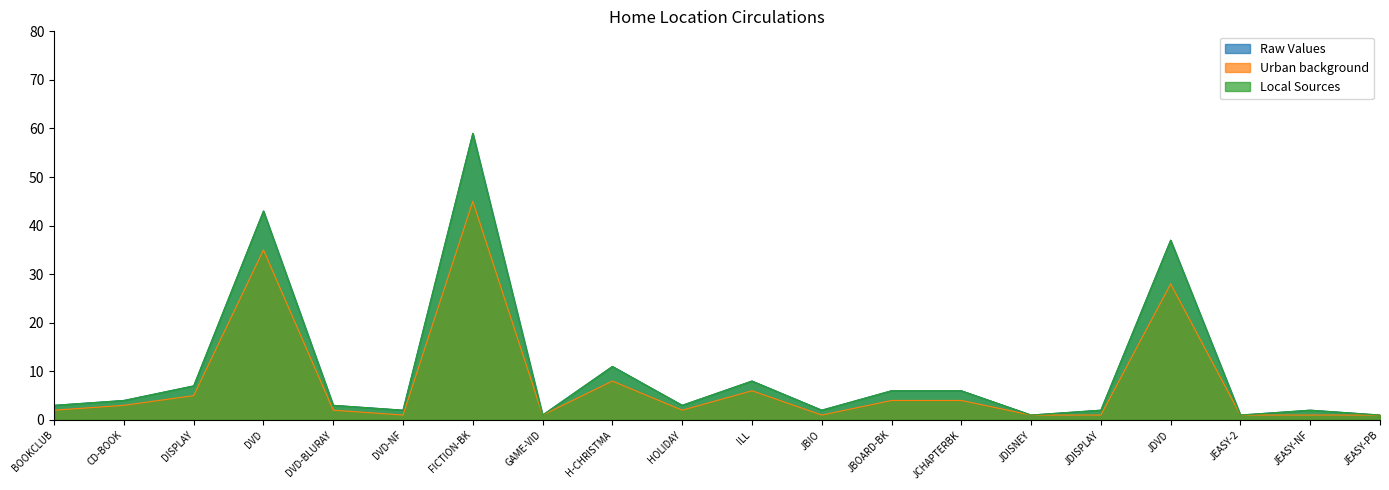

What is the label of the 12th point from the right?

H-CHRISTMA